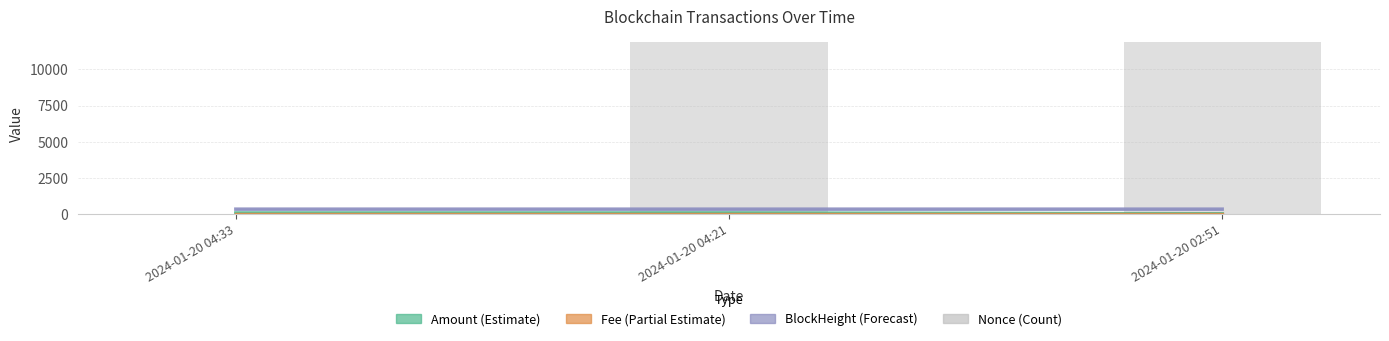

At which label does the data first exceed 11881?

2024-01-20 04:21